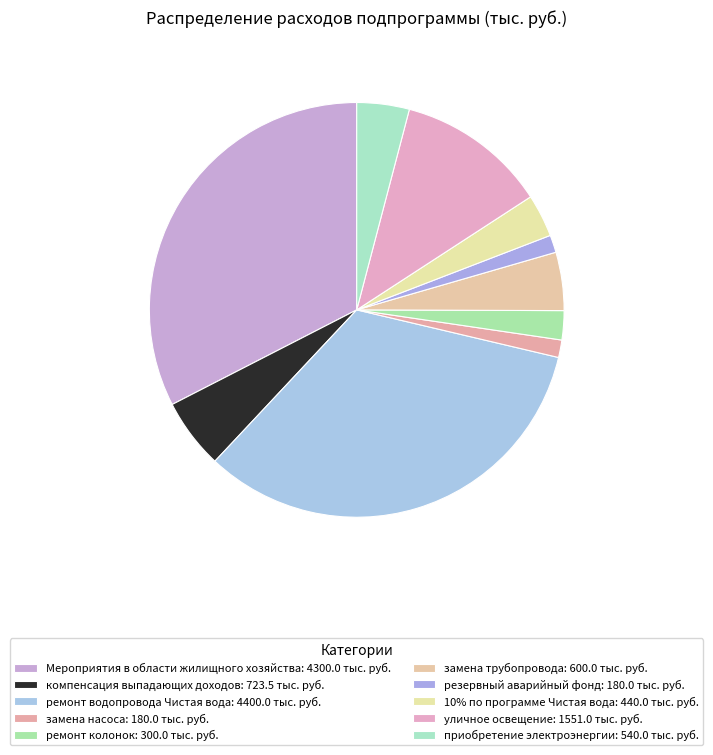

To the nearest percent, what percentage of the pie is резервный аварийный фонд?

1%